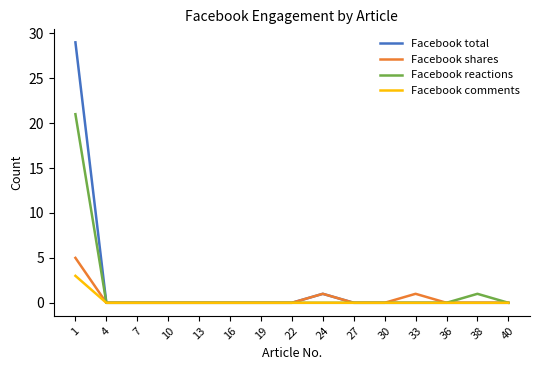

Which series has the widest spread of values?

Facebook total